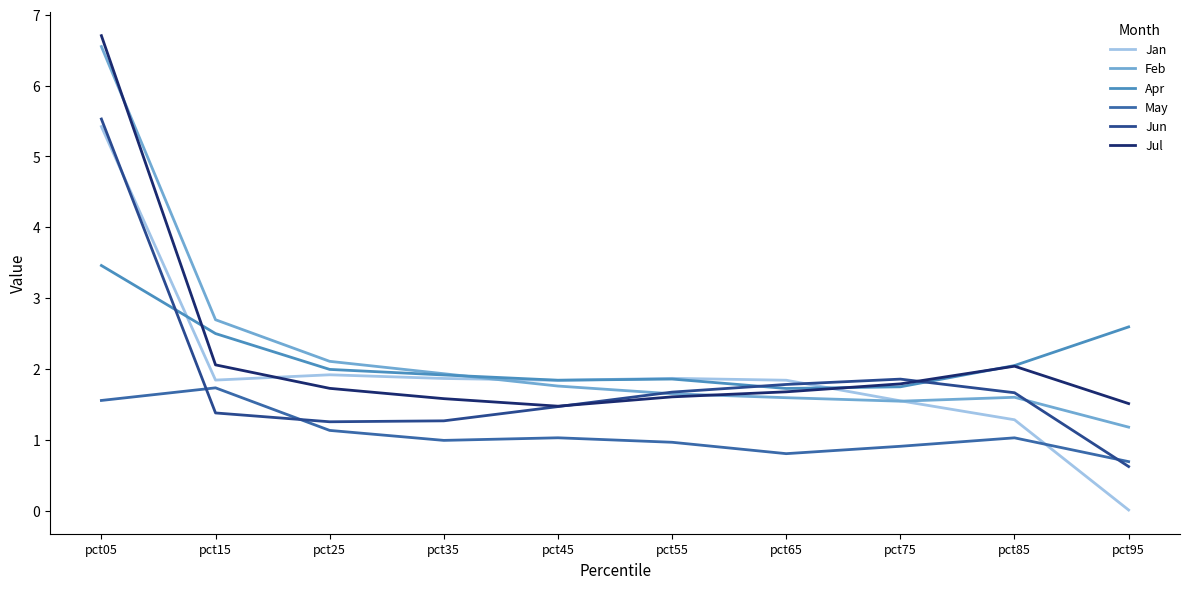

Count the number of data series in this chart.

6